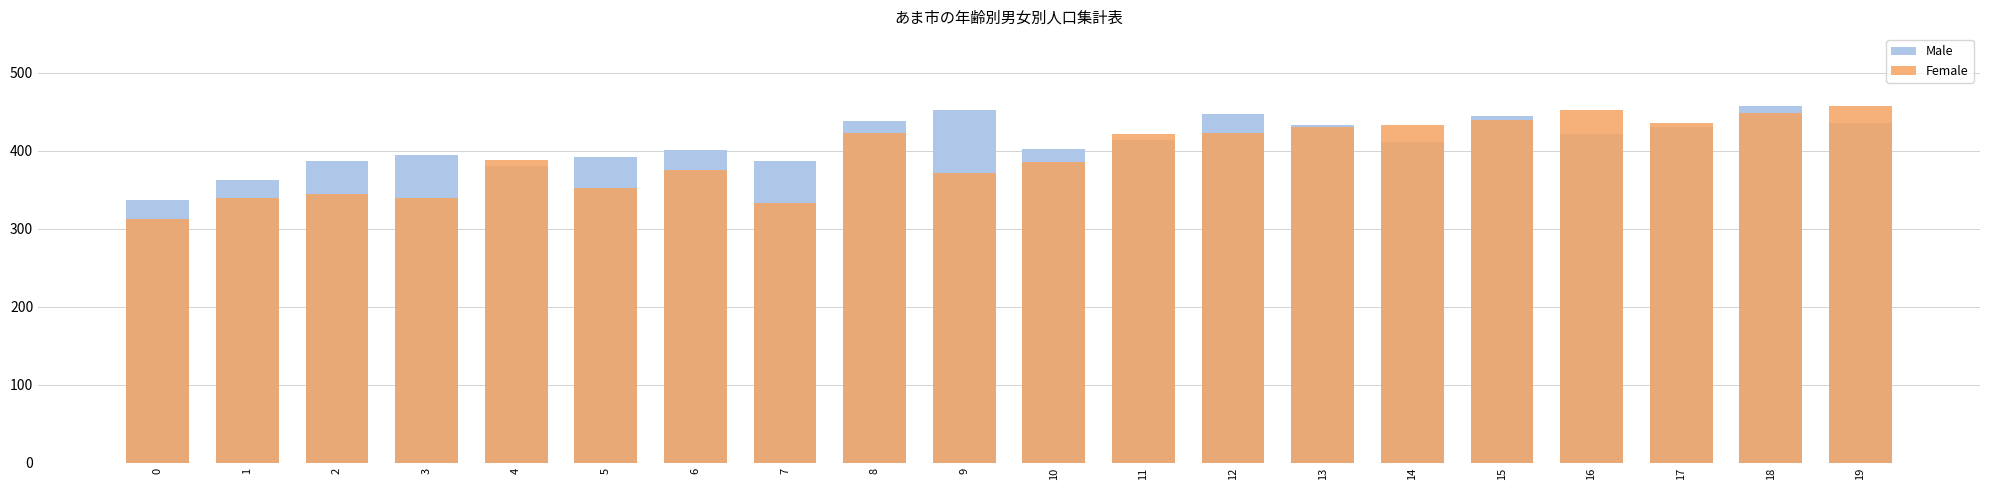

Is it true that Male equals 747 at 18?

False